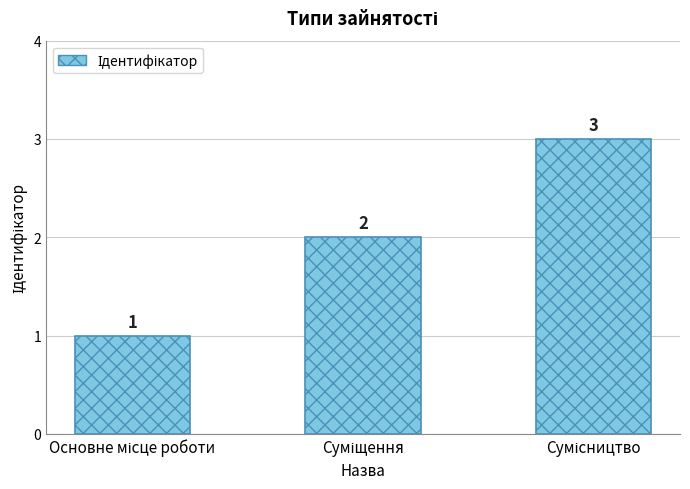

What is the value of the 2nd bar from the left?

2